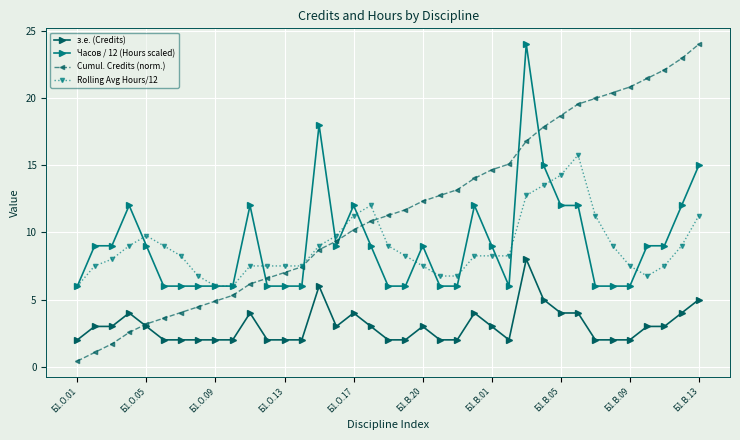

What is the maximum value for Rolling Avg Hours/12?

15.8